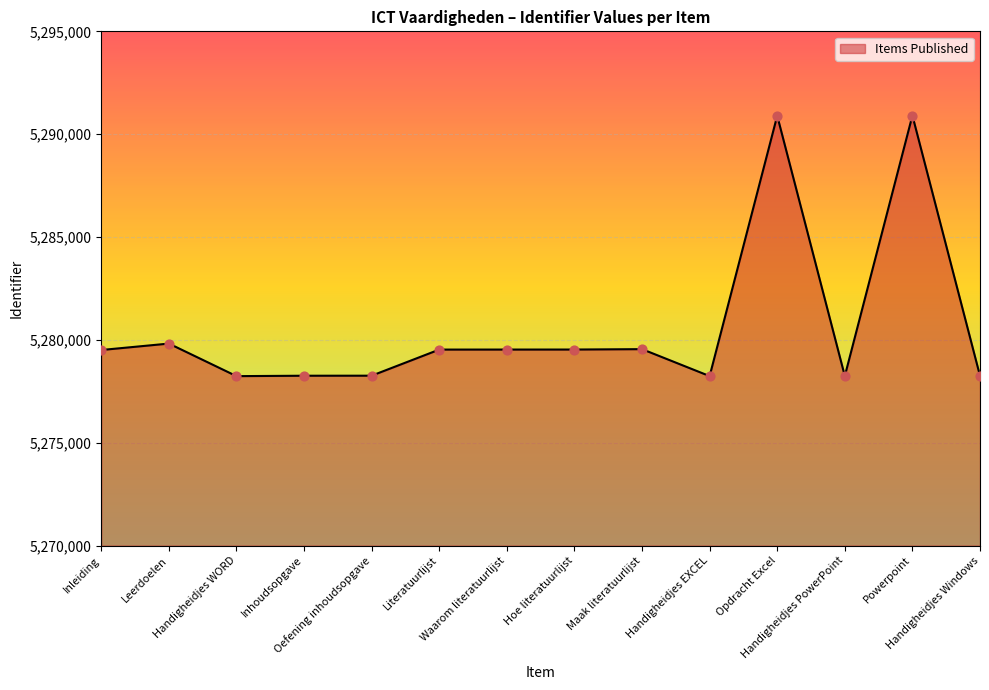

What is the change in value from Leerdoelen to Handigheidjes WORD?

-1583